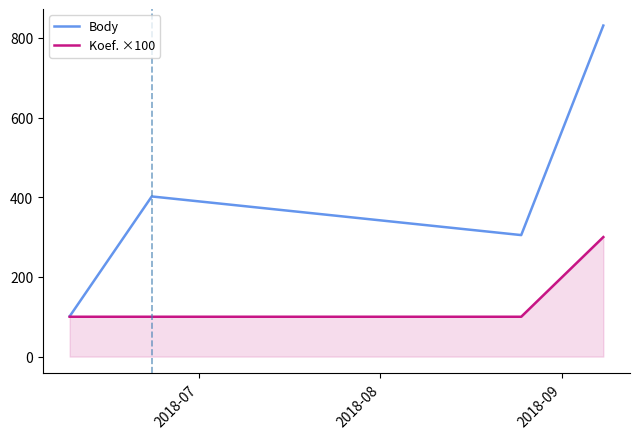

Which series has the largest total across all categories?

Body